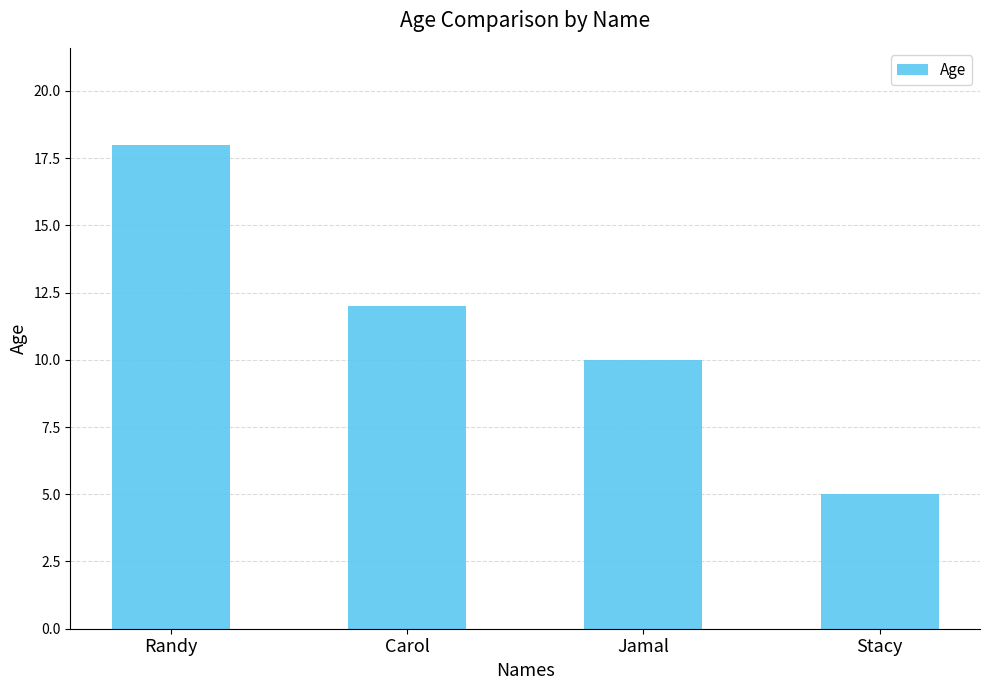

What is the value of the 1st bar from the left?

18